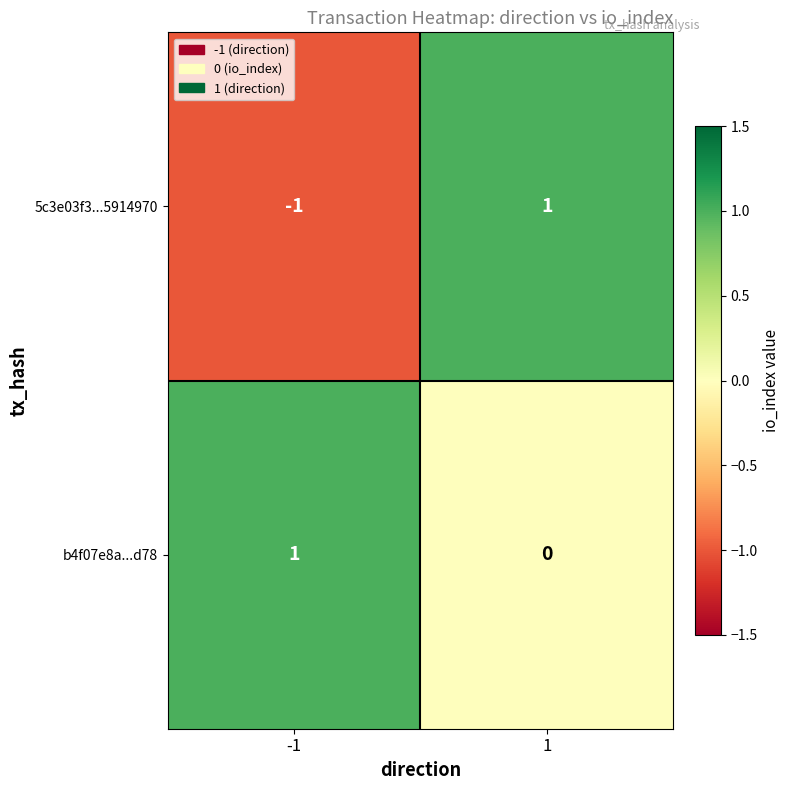

What is the spread (max minus min) of values at -1?

2